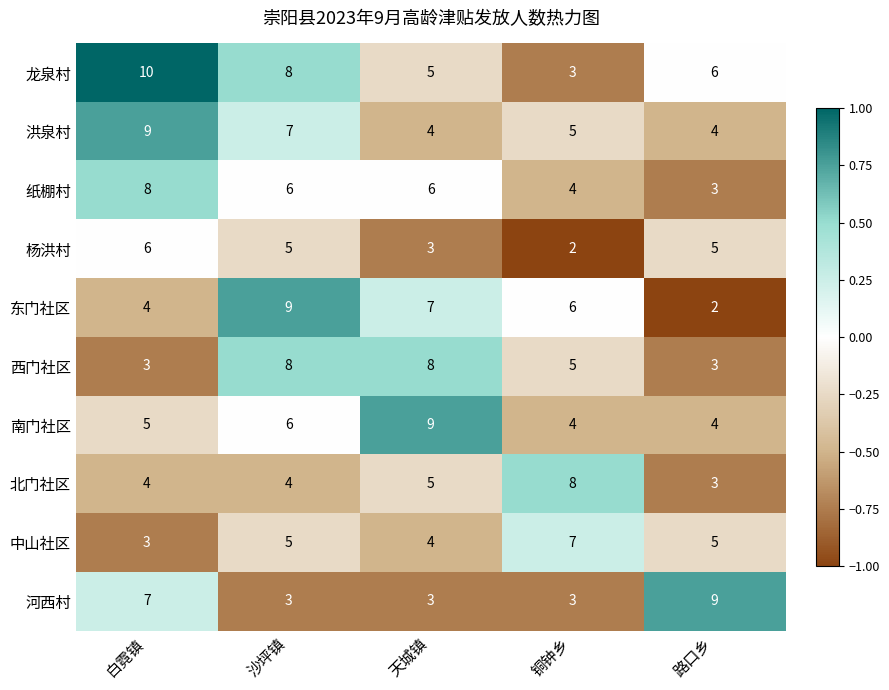

What is the difference between the maximum and second lowest values in the 南门社区 series?

5